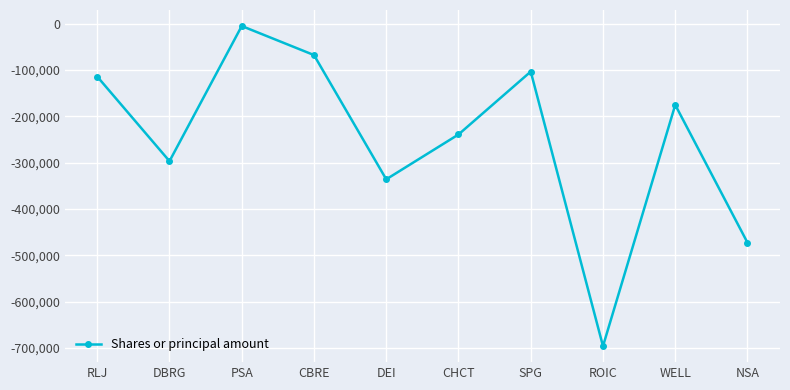

What is the change in value from DBRG to DEI?

-39177